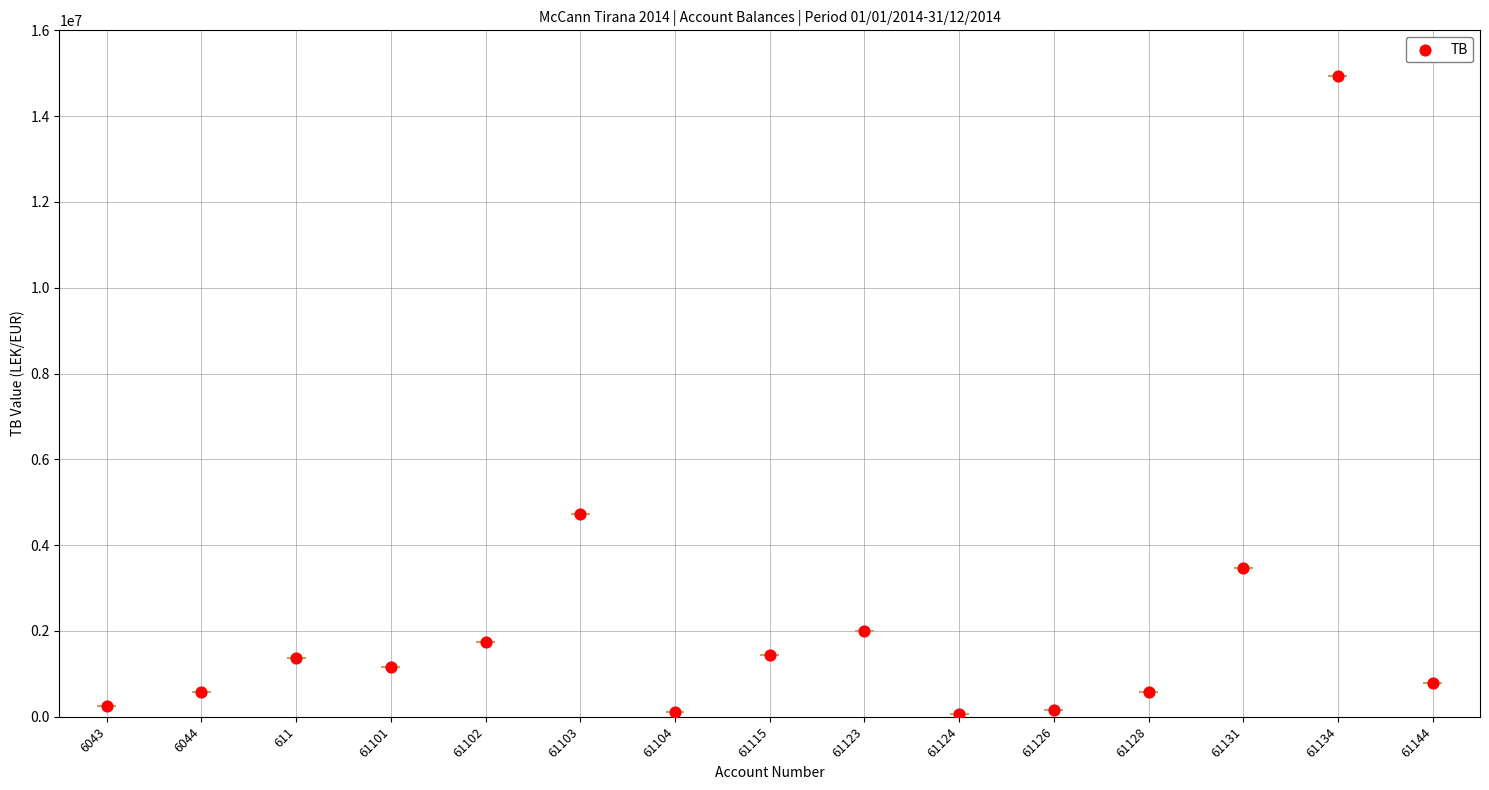

What is the ratio of the value at 61128 to the value at 6044?

1.0